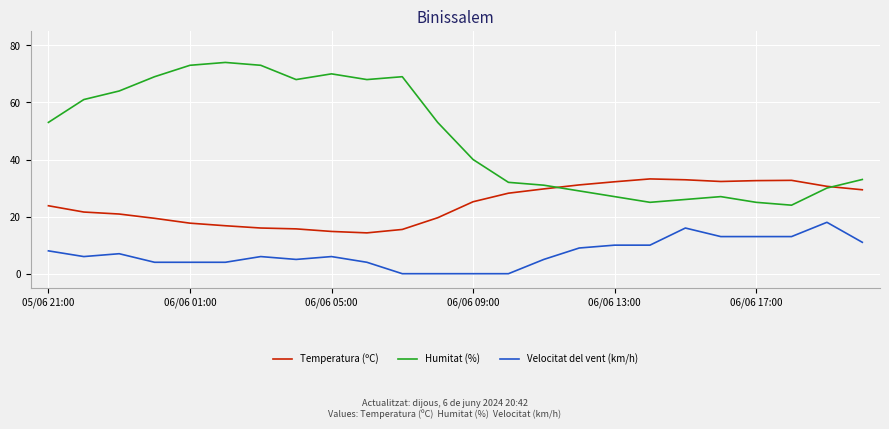

Which series has the largest total across all categories?

Humitat (%)